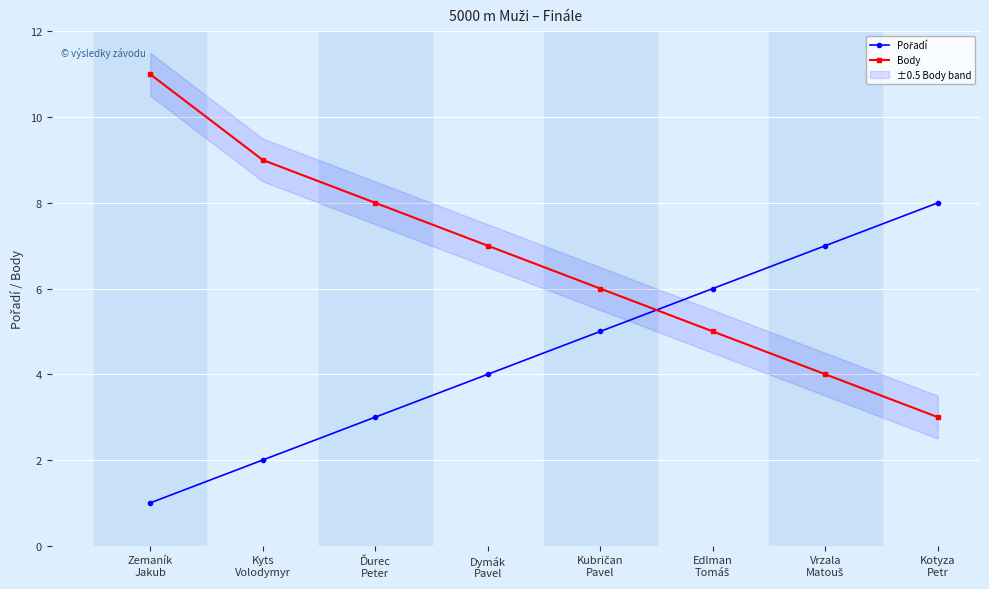

How many values in the Body series exceed 7?

3